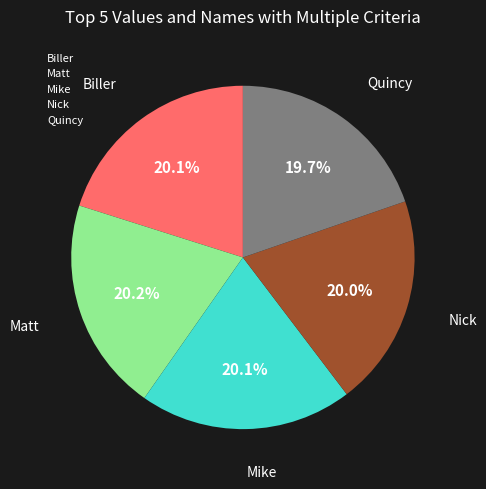

Does Quincy represent more than half of the total?

No